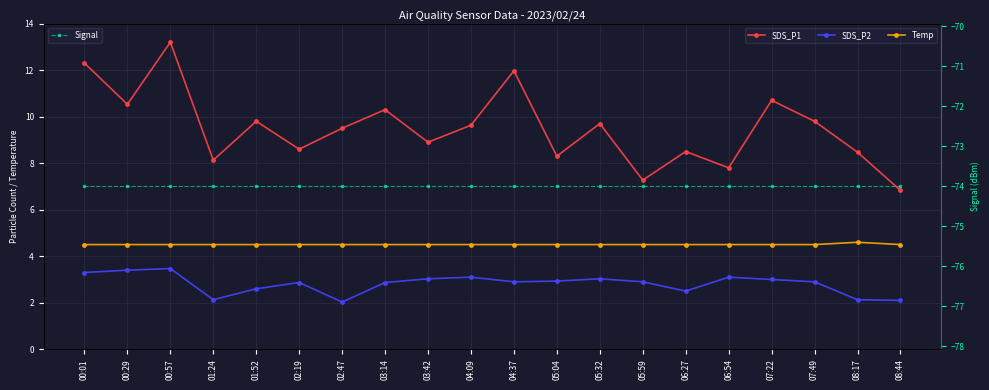

What is the sum of all Temp values?

90.1